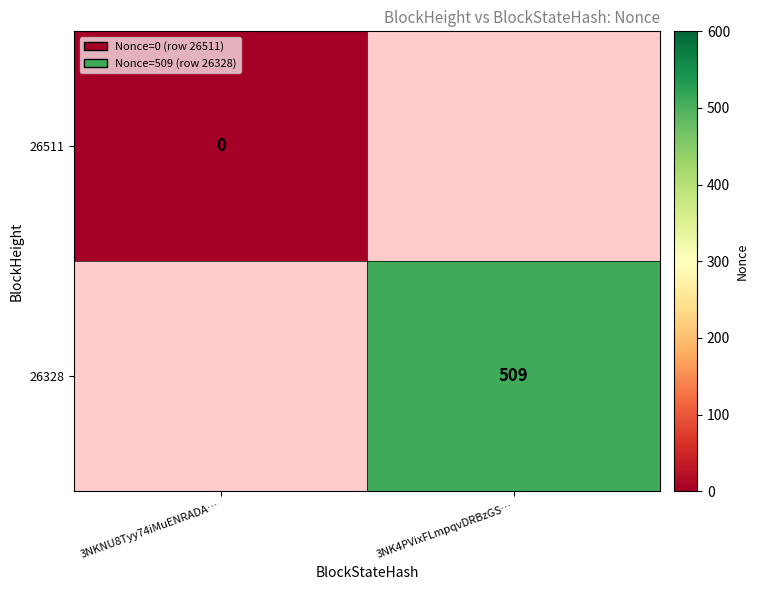

Is it true that 26328 equals 269 at 3NK4PVixFLmpqvDRBzGS…?

False